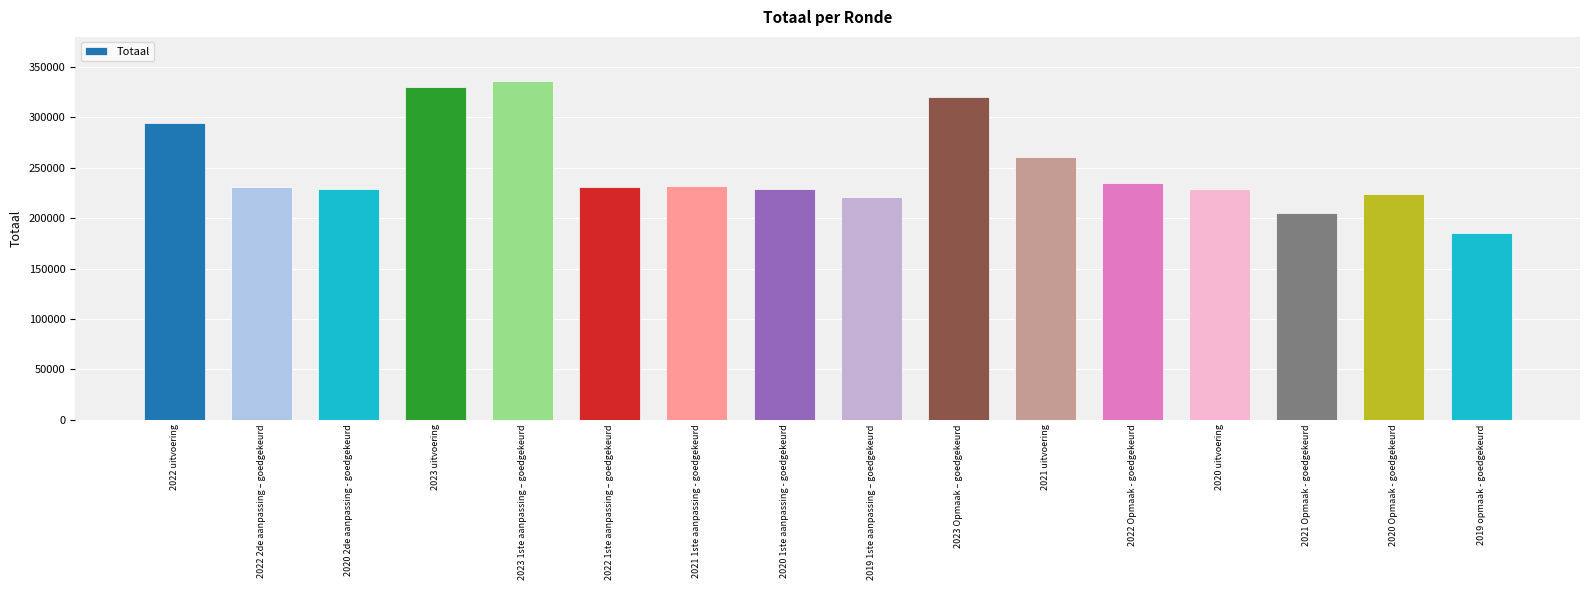

What is the change in value from 2020 1ste aanpassing - goedgekeurd to 2021 Opmaak - goedgekeurd?

-24638